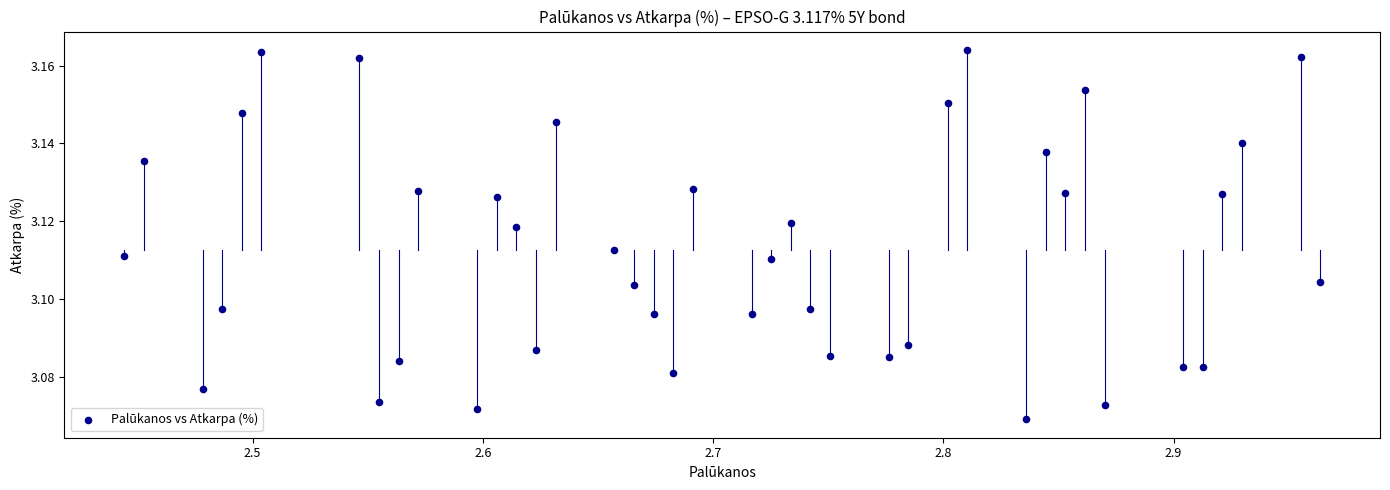

What is the range of X values (max minus min)?

0.5